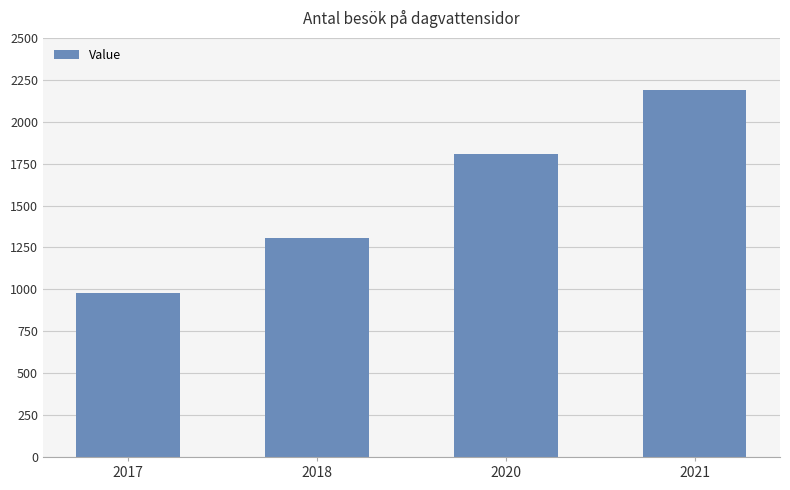

Does the chart contain any negative values?

No